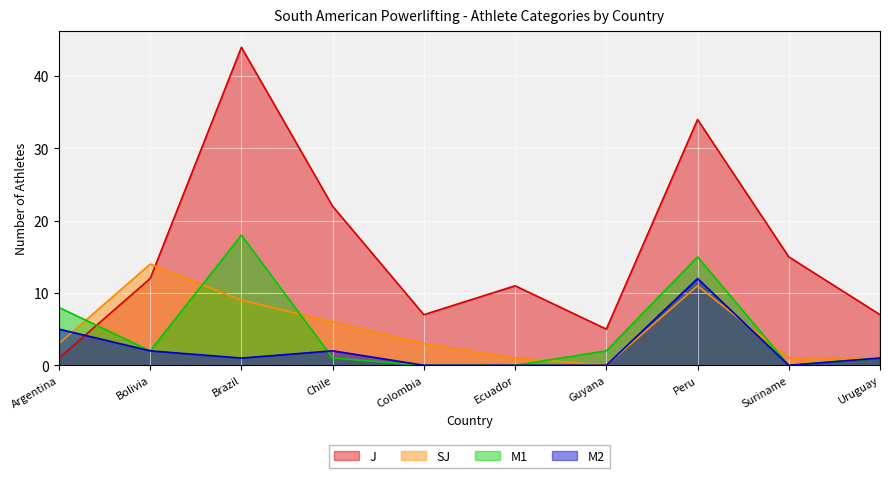

Which series has the largest range (max minus min)?

J